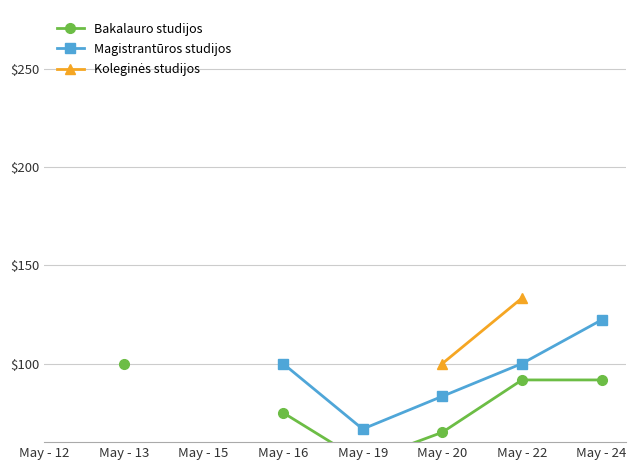

How many lines are shown in the chart?

3